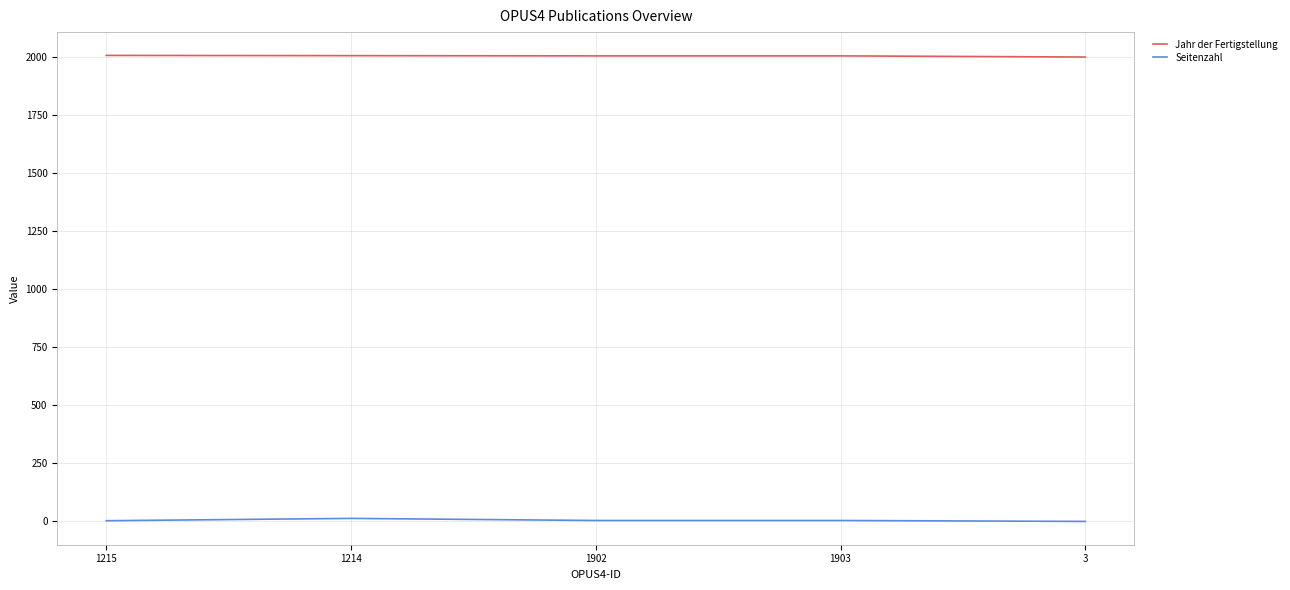

What are all the series names shown in the legend?

Jahr der Fertigstellung, Seitenzahl